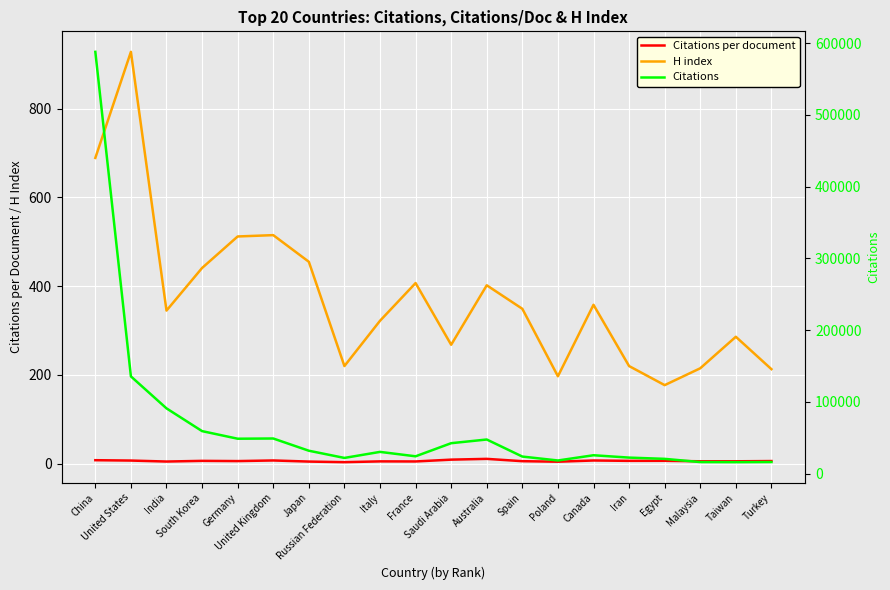

What is the average value of the Citations series?

66510.1